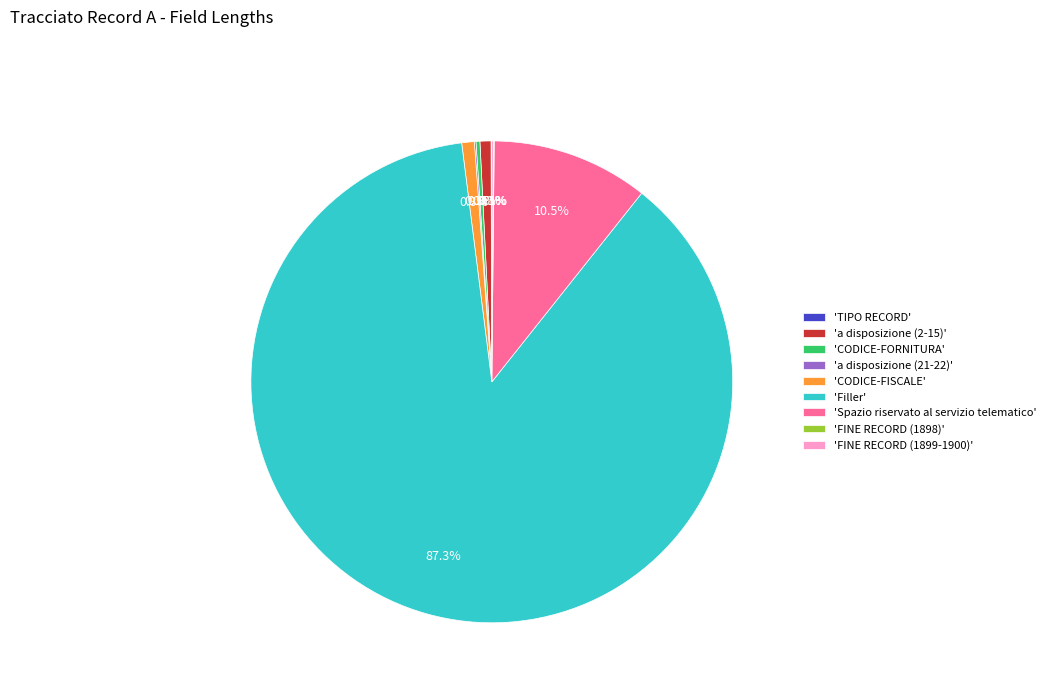

To the nearest percent, what is the average slice percentage?

11%